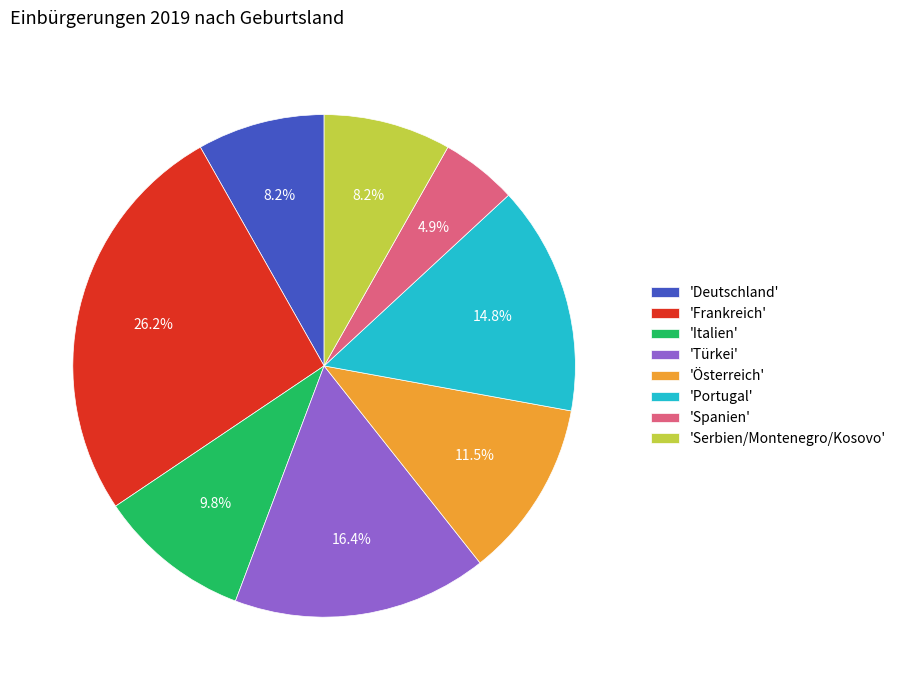

Which category has the smallest portion of the pie?

'Spanien'